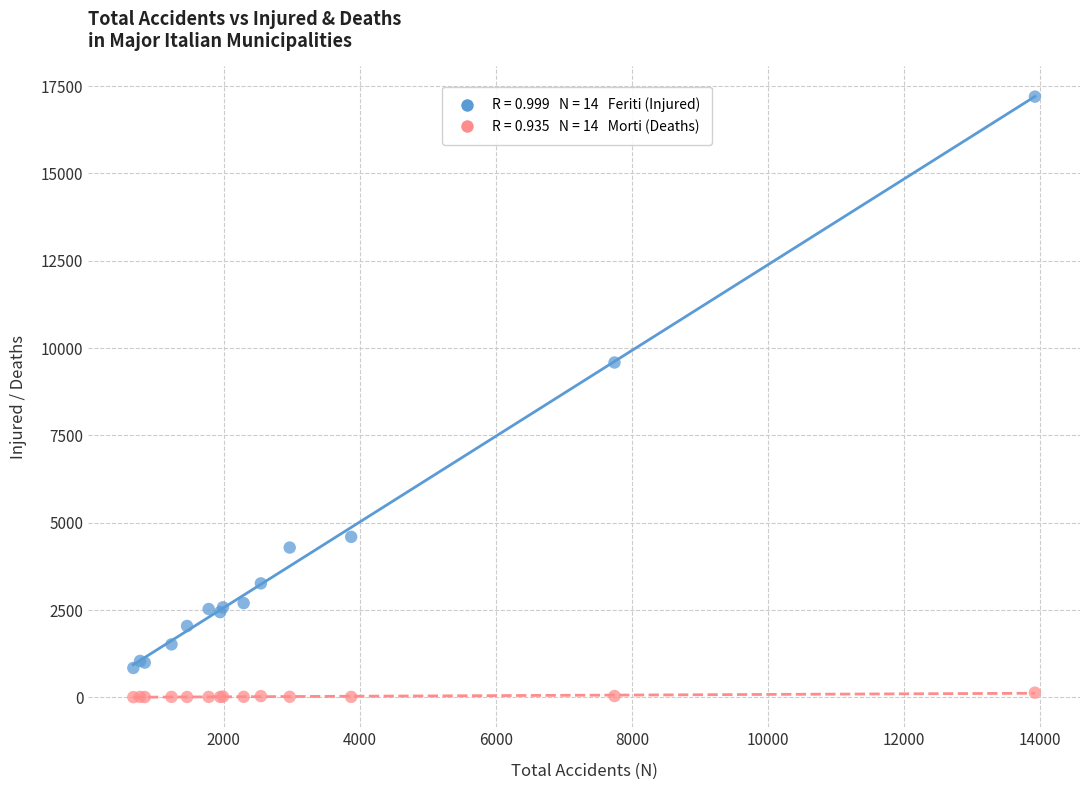

Across all series, what Y value is closest to 8600?

9585